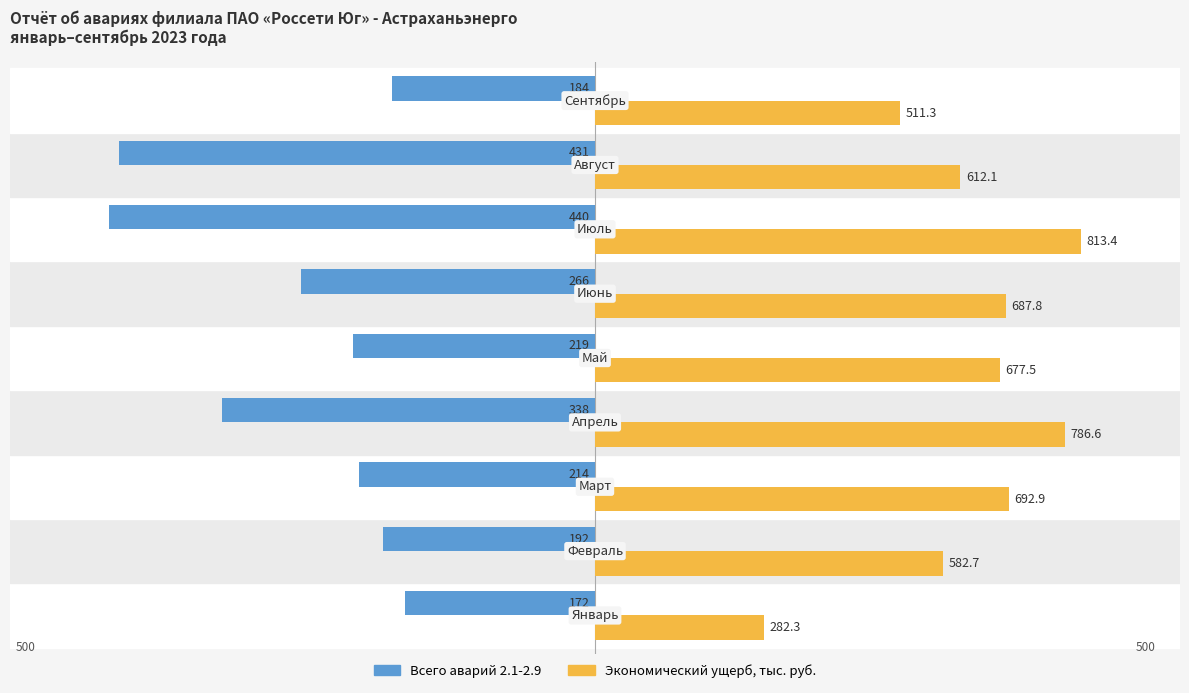

What are all the series names shown in the legend?

Всего аварий 2.1-2.9, Экономический ущерб, тыс. руб.